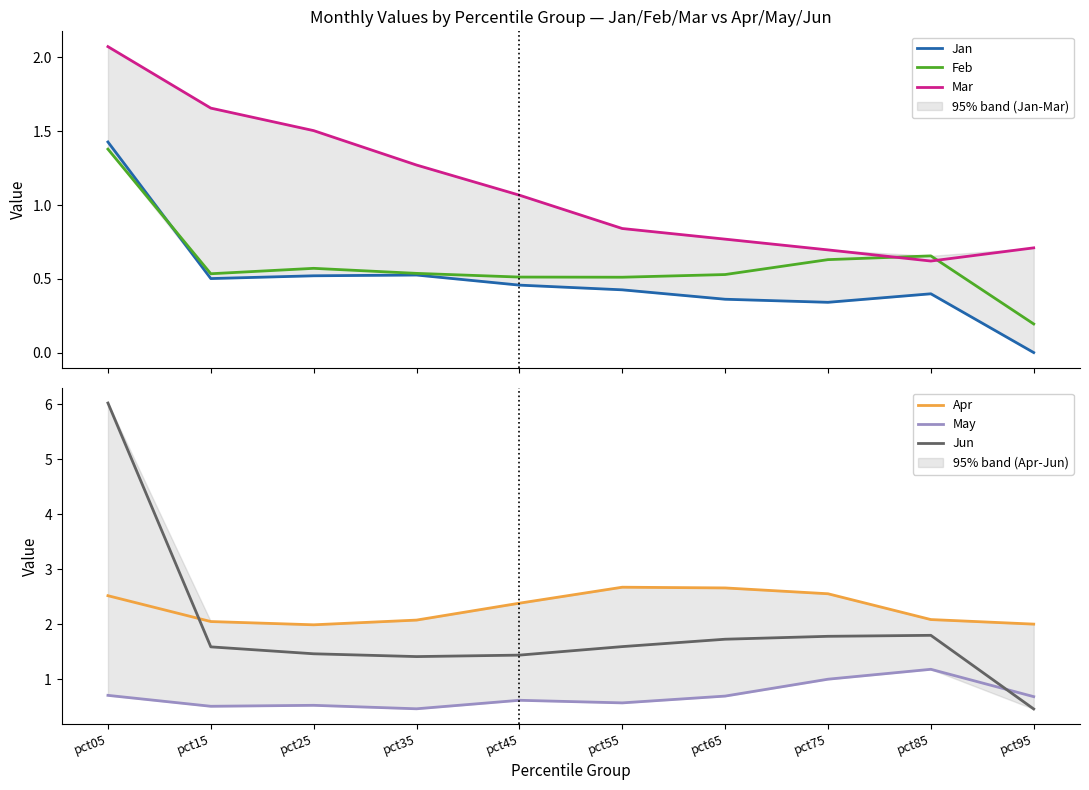

Which series has the largest range (max minus min)?

Jun